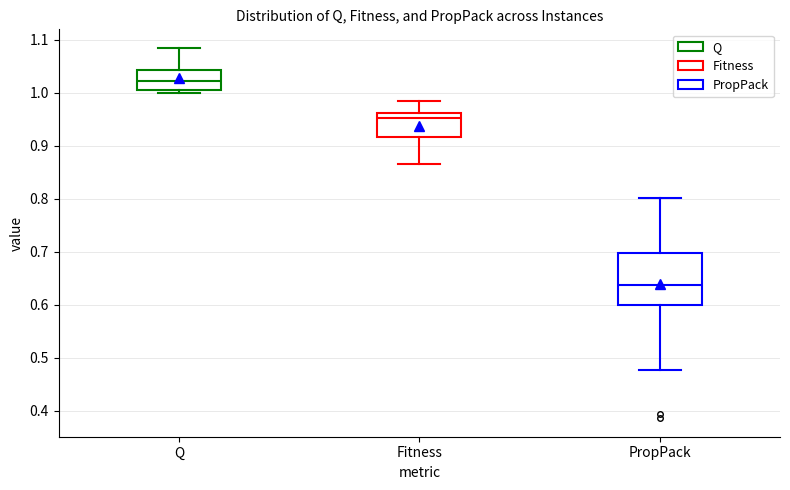

Reading left to right, transcribe this box plot: for each box, give where its median line is, the range the box spans, and where its two whiskers end, as read against the y-axis. The values are not printed on the chart, so give them approximately, as read against the axis.

Q: median 1.02, box 1.01 to 1.04, whiskers 1.00 to 1.09
Fitness: median 0.95, box 0.92 to 0.96, whiskers 0.87 to 0.98
PropPack: median 0.64, box 0.60 to 0.70, whiskers 0.48 to 0.80